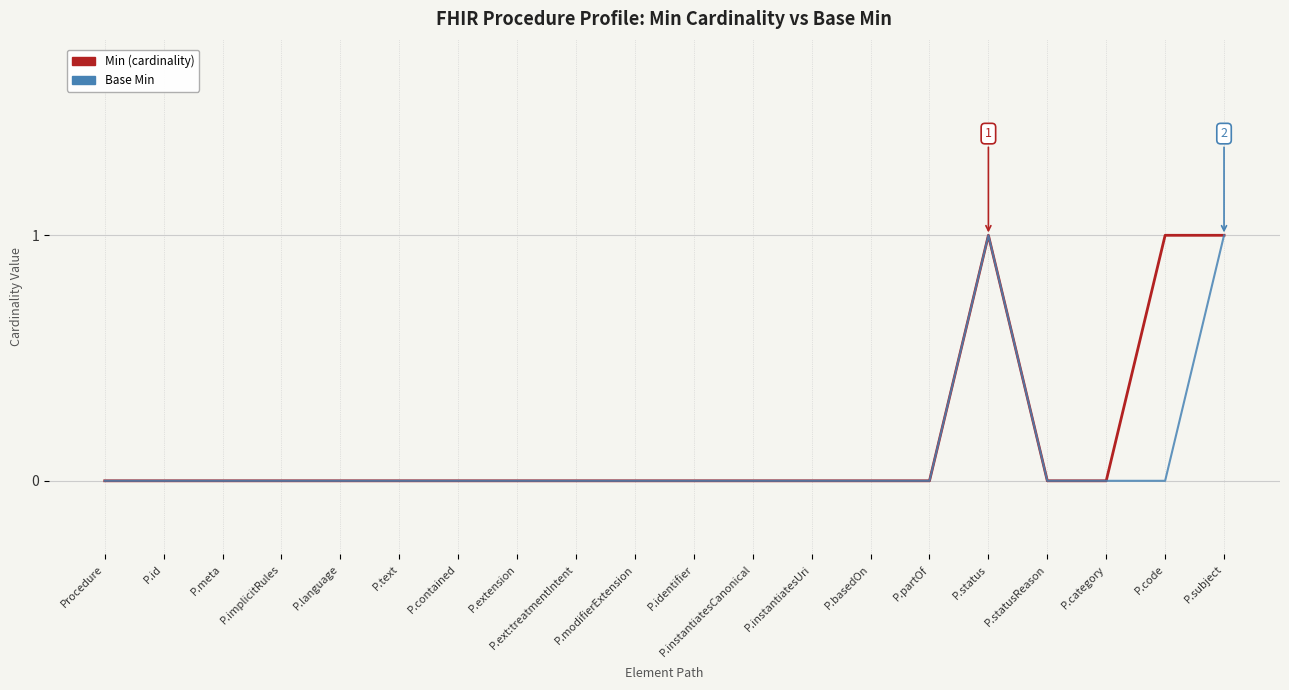

Is the value of Base Min at P.text greater than the value of Min (cardinality) at P.code?

No